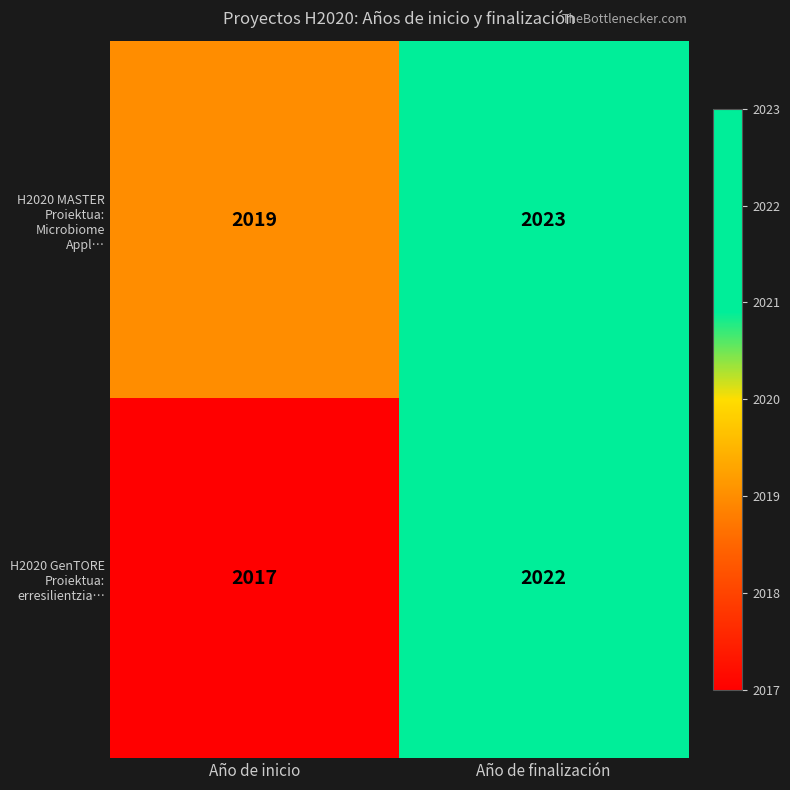

Reading left to right, list all the values displayed in this chart.

H2020 MASTER Proiektua: Microbiome Appl…: 2019	2023
H2020 GenTORE Proiektua: erresilientzia…: 2017	2022